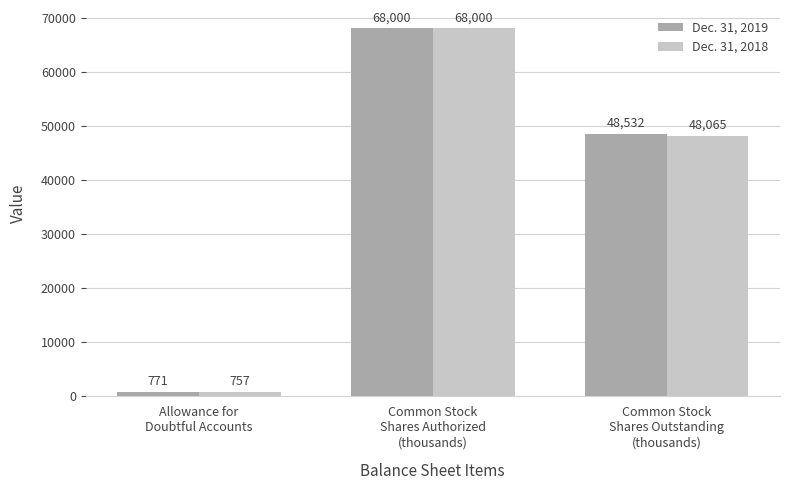

List the labels in order of Dec. 31, 2019 value, largest first.

Common Stock
Shares Authorized
(thousands), Common Stock
Shares Outstanding
(thousands), Allowance for
Doubtful Accounts